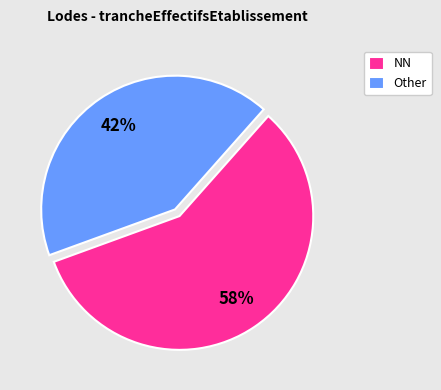

How many segments does this pie chart have?

2